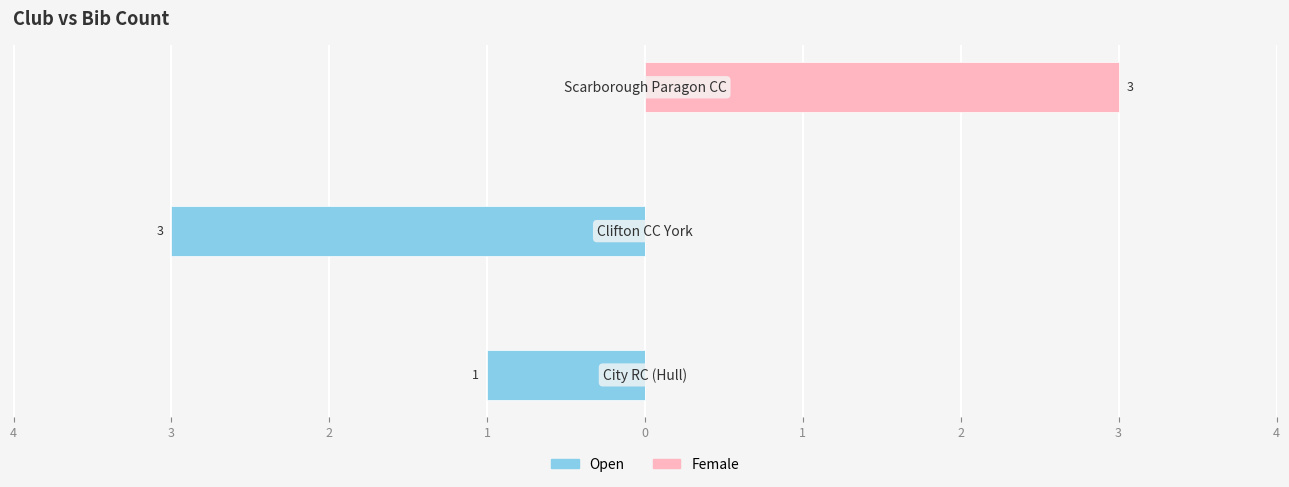

How many bars are there in each group?

2